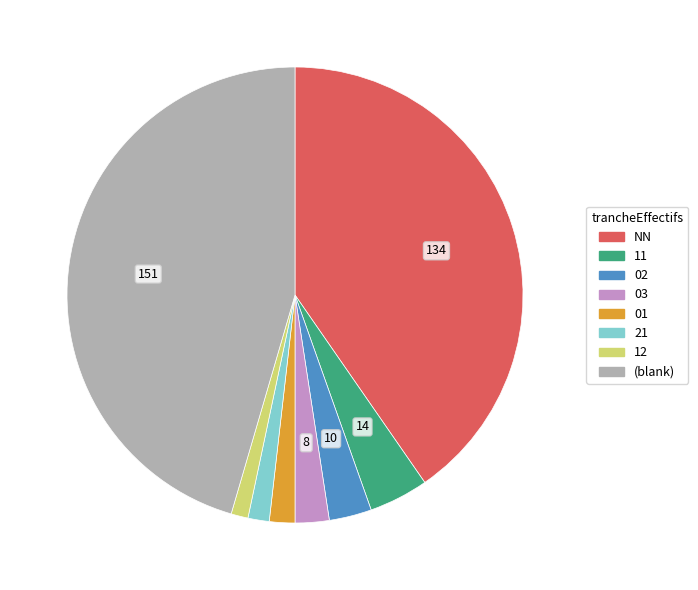

Is there any slice that represents more than half of the pie?

No